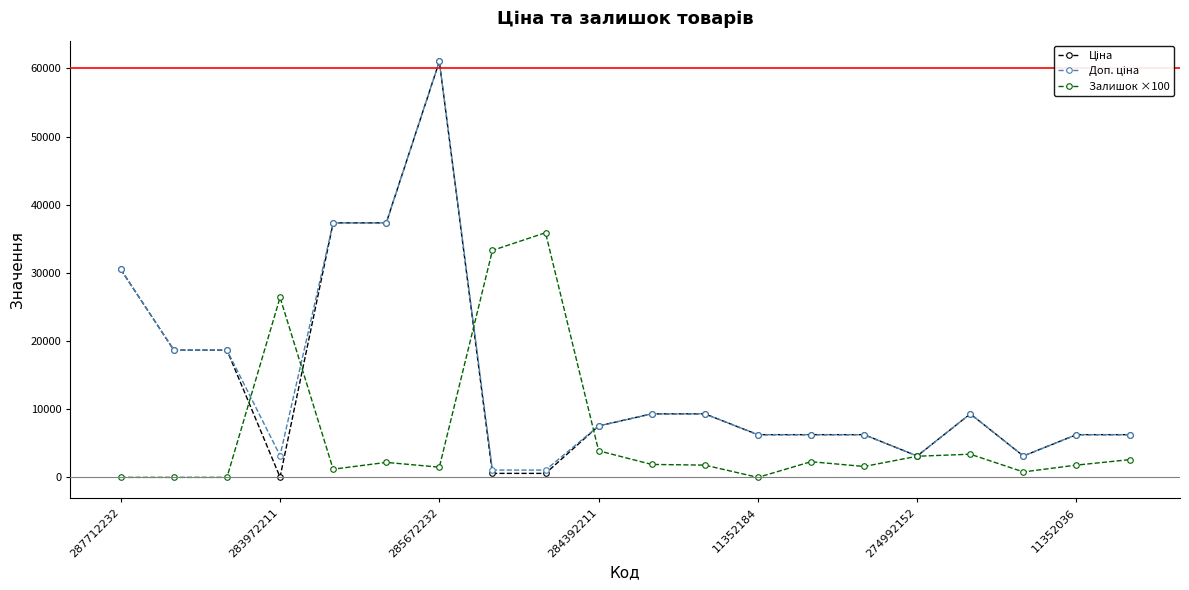

What is the maximum value shown in the chart?

61024.7